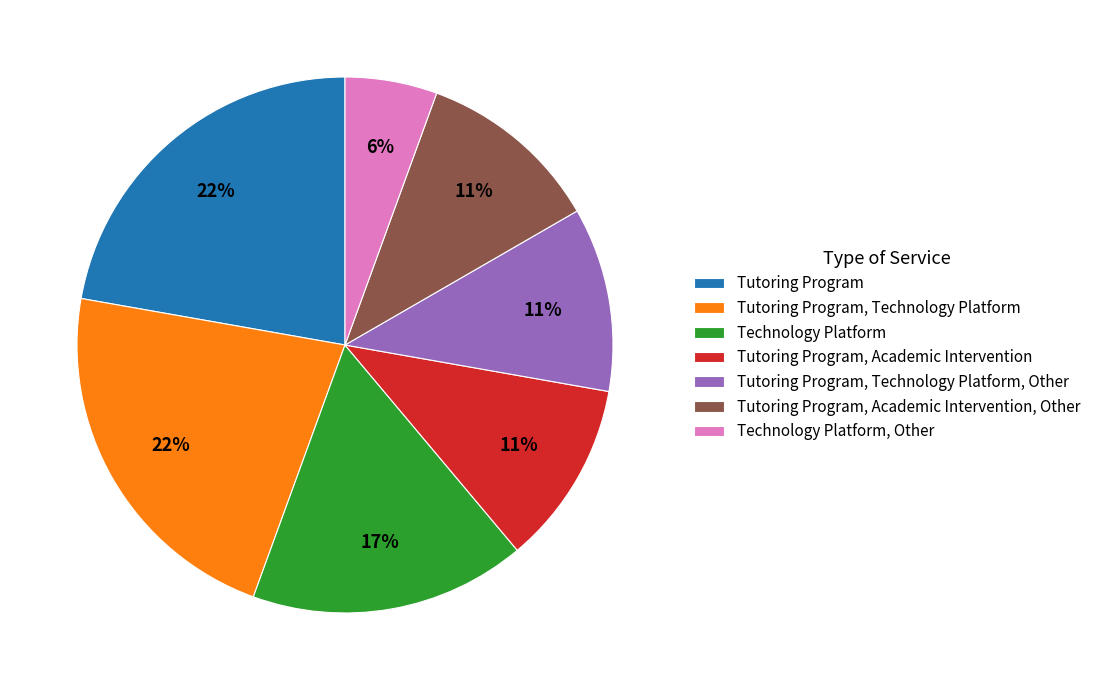

To the nearest percent, what portion does Tutoring Program, Technology Platform, Other represent?

11%